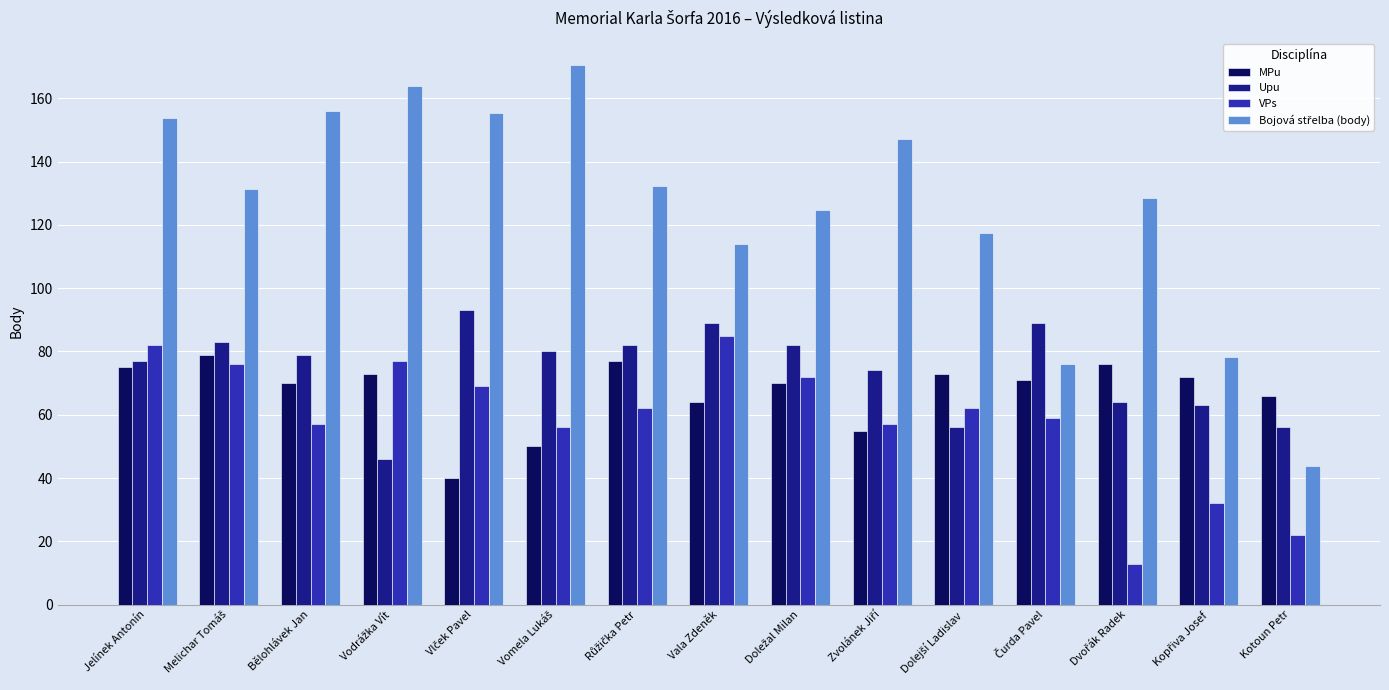

At which category is the sum across all series the highest?

Jelínek Antonín